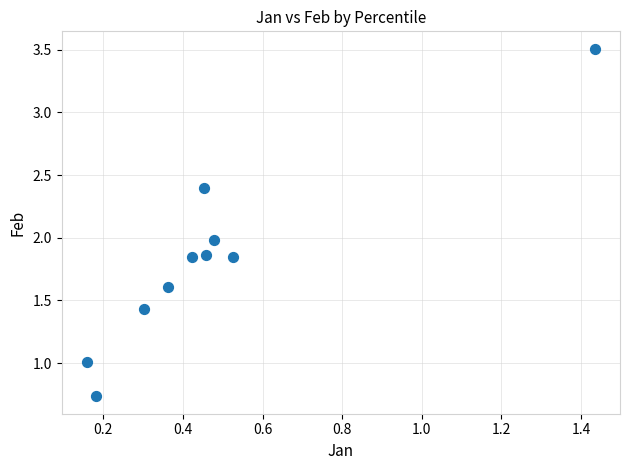

What is the average X value?

0.5